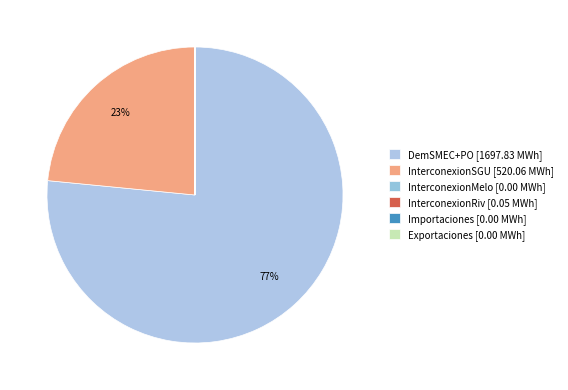

Count the number of slices in the pie.

6